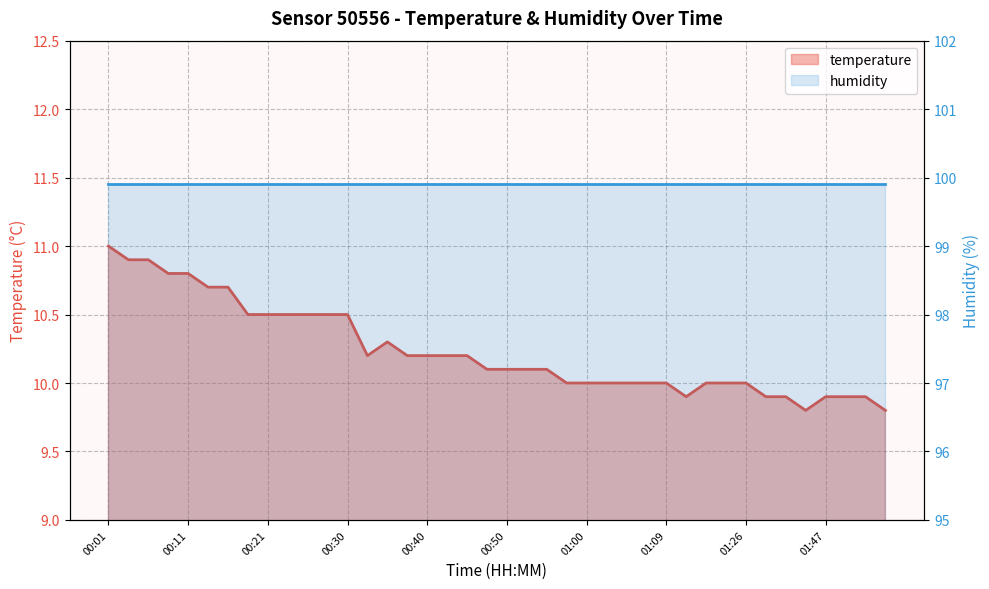

What is the greatest value displayed?

11.0